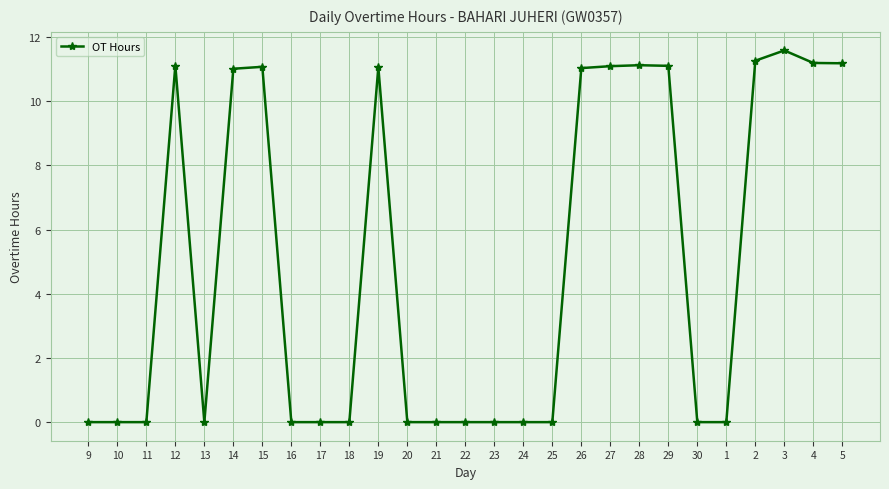

What is the greatest value displayed?

11.6